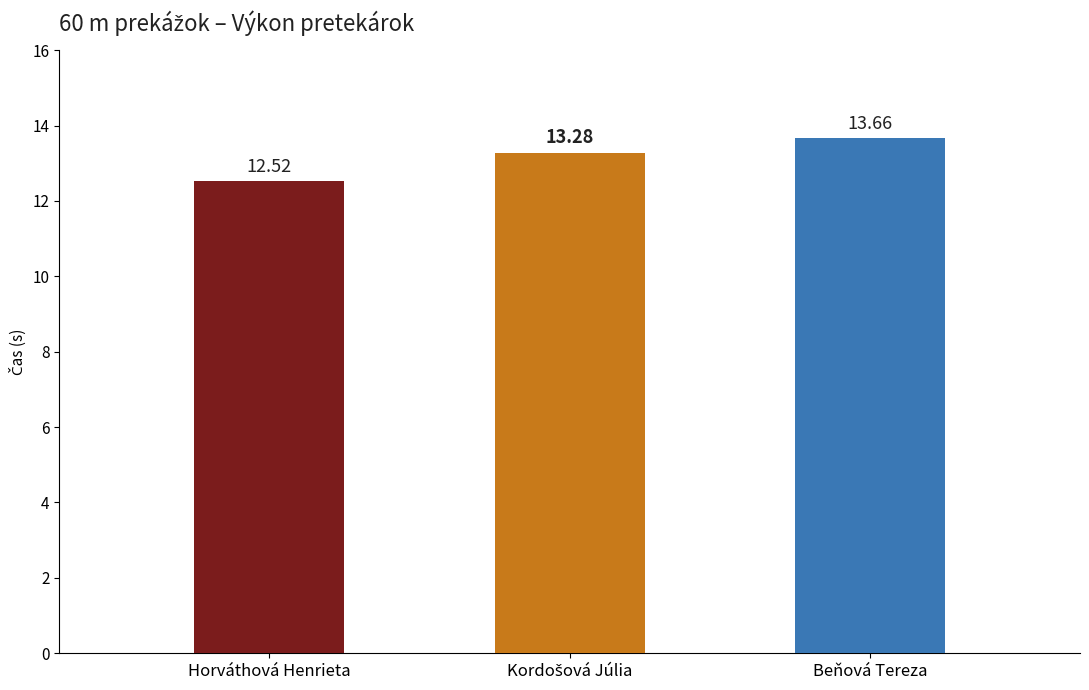

What is the average value?

13.2